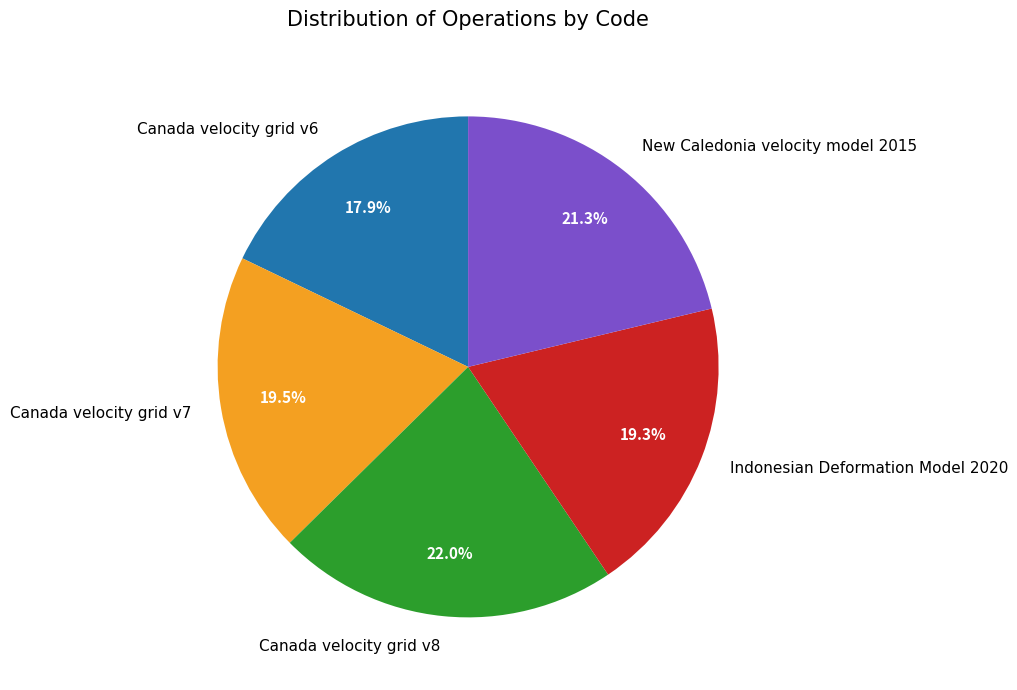

Does New Caledonia velocity model 2015 account for over 50% of the chart?

No